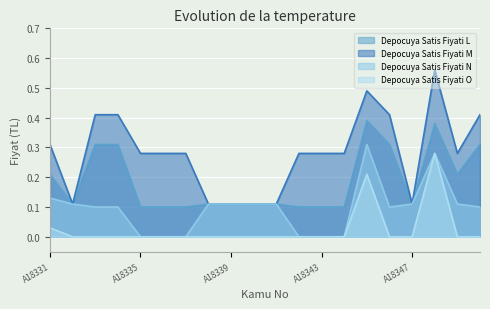

At which label does Depocuya Satis Fiyati N reach its minimum?

A18335